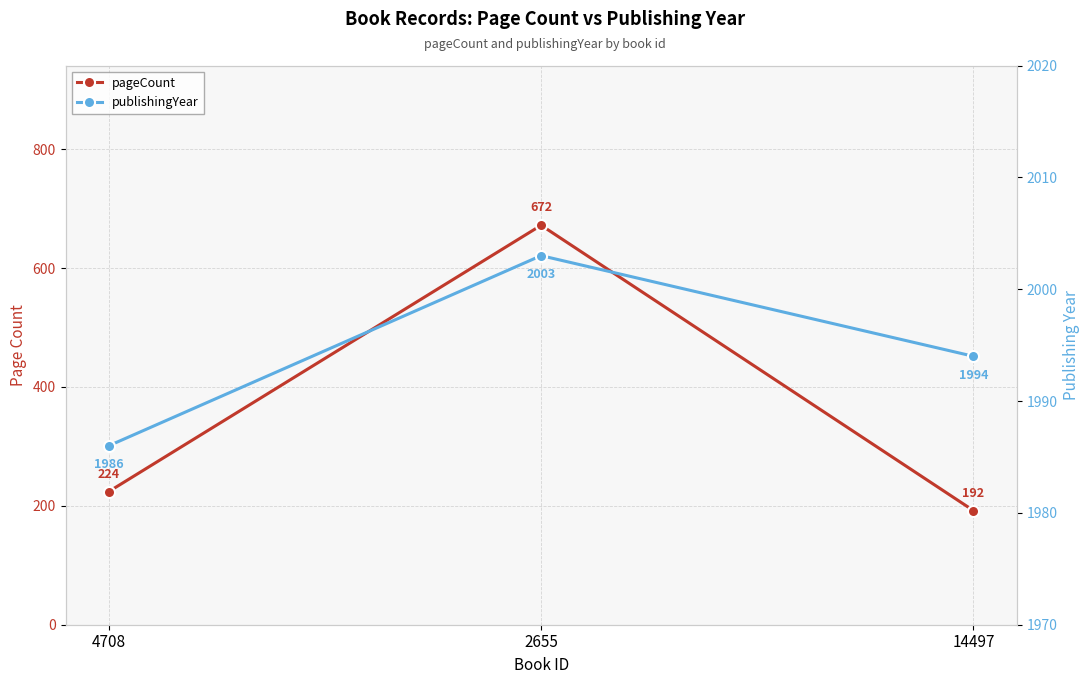

At how many categories does at least one series exceed 380?

3